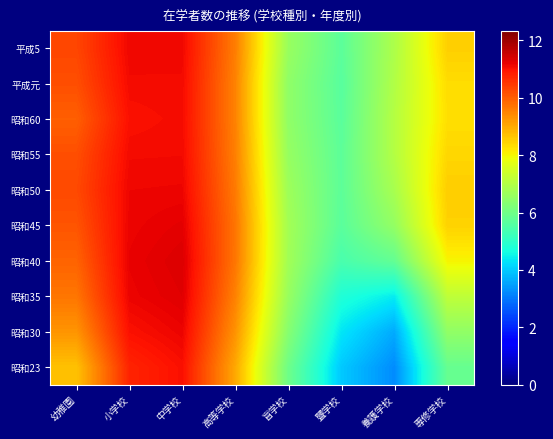

What is the greatest value displayed?

11.3